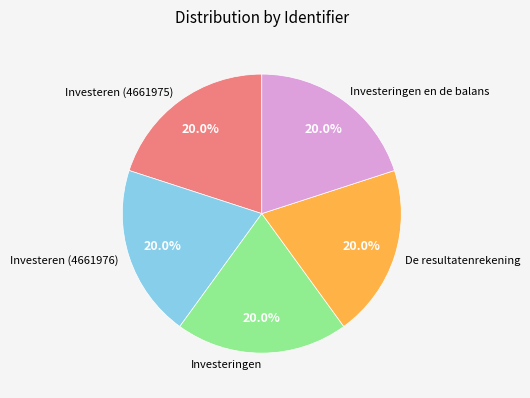

Is there a majority slice in this chart?

No